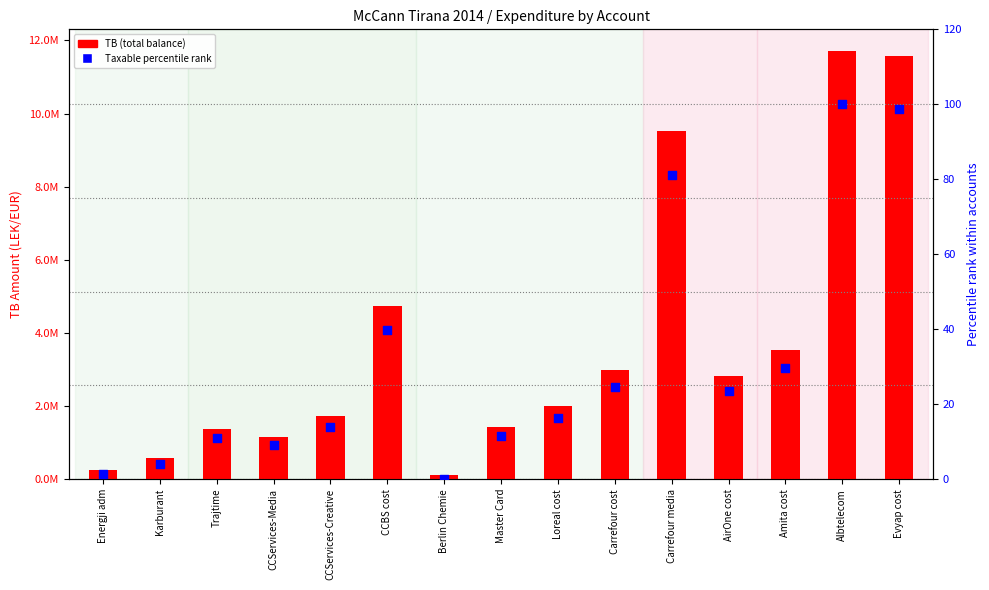

What is the total value across all series at AirOne cost?

2830666.8